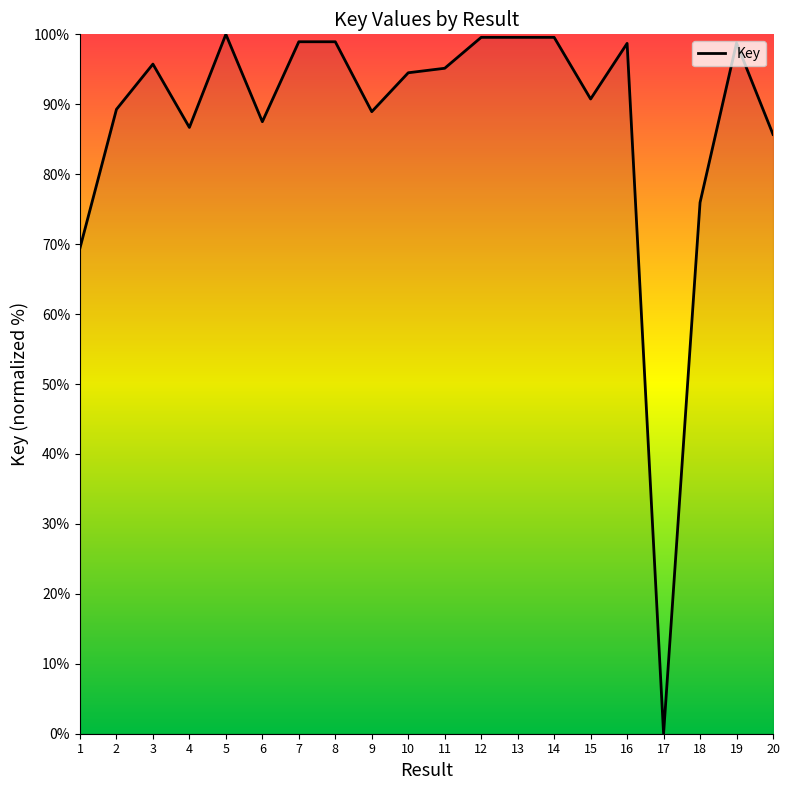

The chart shows a value of 95.7 at 3. True or false?

True